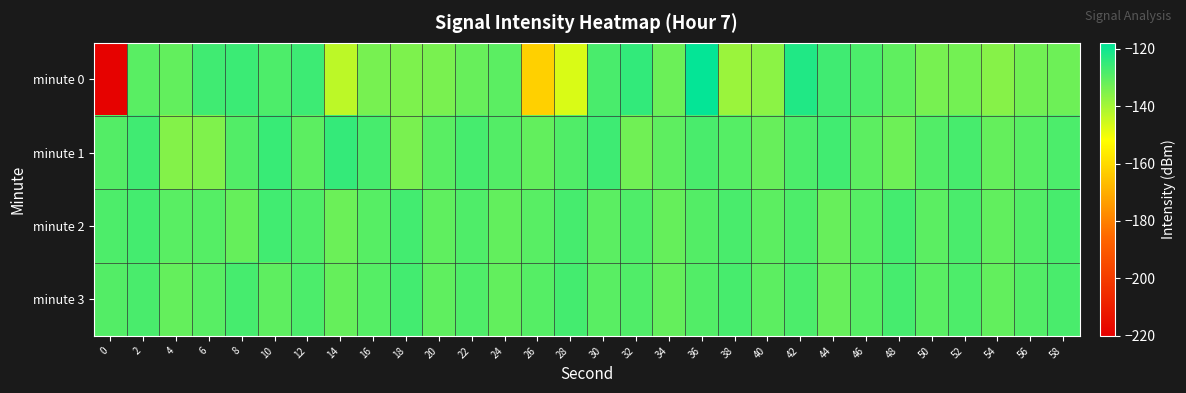

Reading left to right, transcribe all the data shown in this chart.

minute 0: 0=-219.1	2=-130.0	4=-131.3	6=-126.7	8=-126.2	10=-128.4	12=-126.2	14=-143.1	16=-134.0	18=-134.7	20=-134.2	22=-131.8	24=-130.3	26=-162.4	28=-147.0	30=-127.9	32=-124.8	34=-132.3	36=-118.8	38=-138.6	40=-136.7	42=-122.4	44=-126.6	46=-128.2	48=-130.9	50=-134.1	52=-133.5	54=-136.0	56=-133.3	58=-132.6
minute 1: 0=-129.2	2=-126.7	4=-135.6	6=-135.0	8=-129.0	10=-125.7	12=-130.4	14=-125.1	16=-127.6	18=-134.2	20=-130.0	22=-127.5	24=-129.3	26=-131.2	28=-128.8	30=-126.4	32=-133.1	34=-130.7	36=-127.9	38=-129.5	40=-131.8	42=-128.3	44=-126.9	46=-130.4	48=-132.6	50=-129.1	52=-127.7	54=-131.5	56=-129.8	58=-128.2
minute 2: 0=-128.5	2=-127.3	4=-130.1	6=-129.4	8=-131.7	10=-126.8	12=-128.9	14=-132.4	16=-129.7	18=-127.1	20=-130.8	22=-128.6	24=-131.3	26=-129.9	28=-127.4	30=-130.2	32=-128.7	34=-131.6	36=-129.2	38=-127.8	40=-130.5	42=-128.4	44=-131.9	46=-129.6	48=-127.2	50=-130.3	52=-128.1	54=-131.0	56=-129.0	58=-127.6
minute 3: 0=-129.3	2=-127.9	4=-131.4	6=-129.8	8=-127.5	10=-130.6	12=-128.3	14=-131.7	16=-129.4	18=-127.1	20=-130.9	22=-128.7	24=-131.2	26=-129.5	28=-127.3	30=-130.0	32=-128.8	34=-131.5	36=-129.1	38=-127.6	40=-130.4	42=-128.2	44=-131.8	46=-129.7	48=-127.4	50=-130.1	52=-128.5	54=-131.3	56=-129.0	58=-127.8